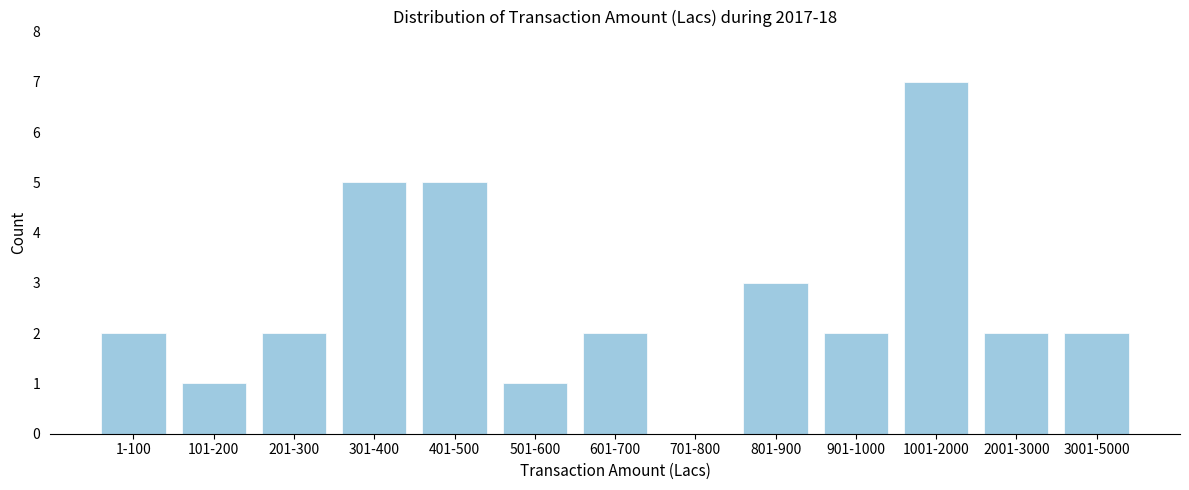

Reading left to right, what are all the values shown in this chart?

1-100=2	101-200=1	201-300=2	301-400=5	401-500=5	501-600=1	601-700=2	701-800=0	801-900=3	901-1000=2	1001-2000=7	2001-3000=2	3001-5000=2